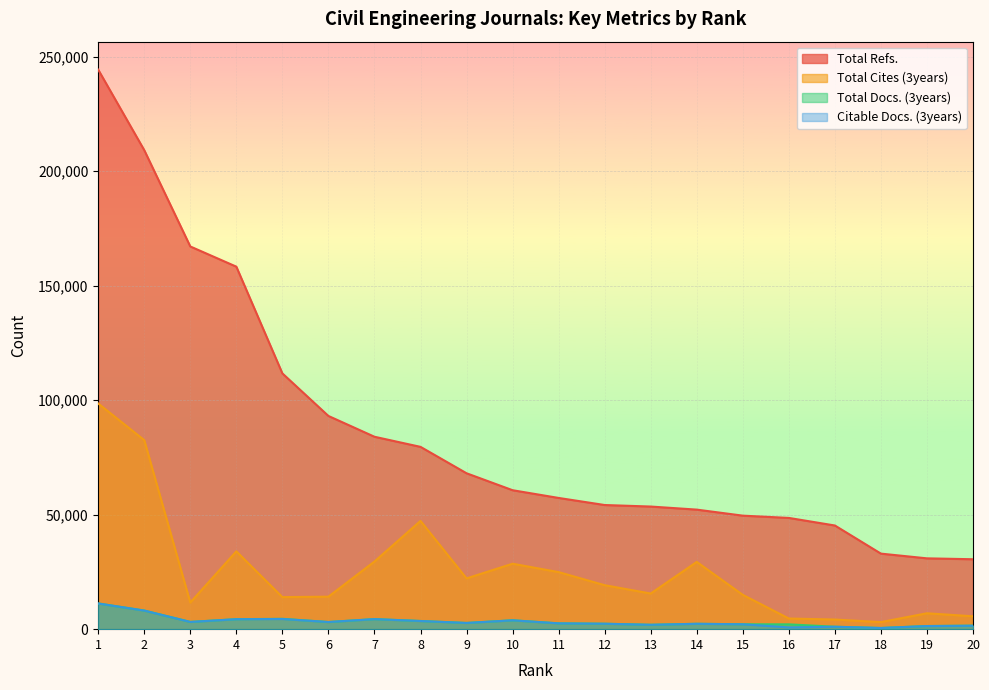

What is the approximate value of Citable Docs. (3years) at 6?

3123